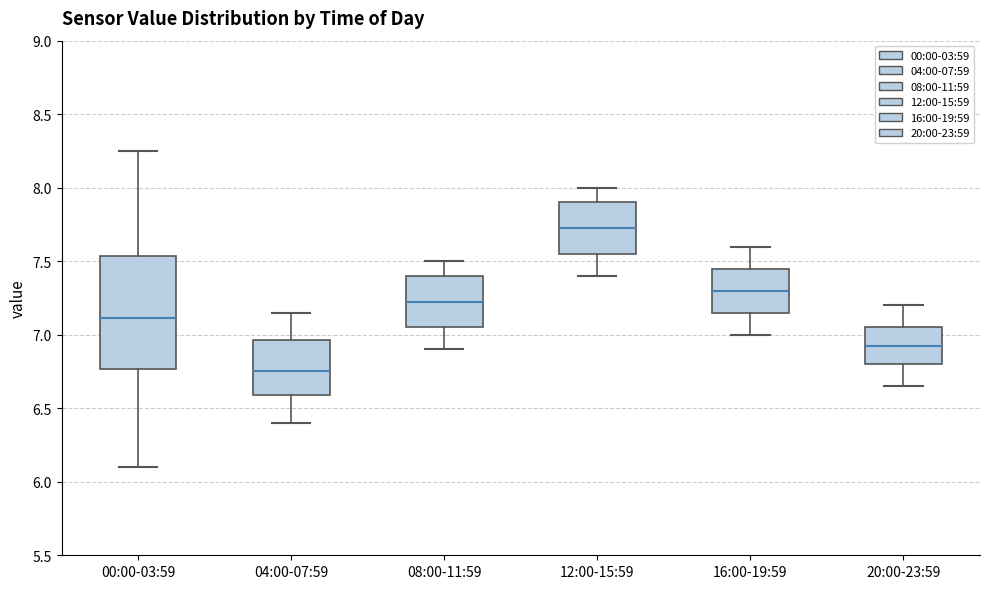

Which box's median line is the highest?

12:00-15:59